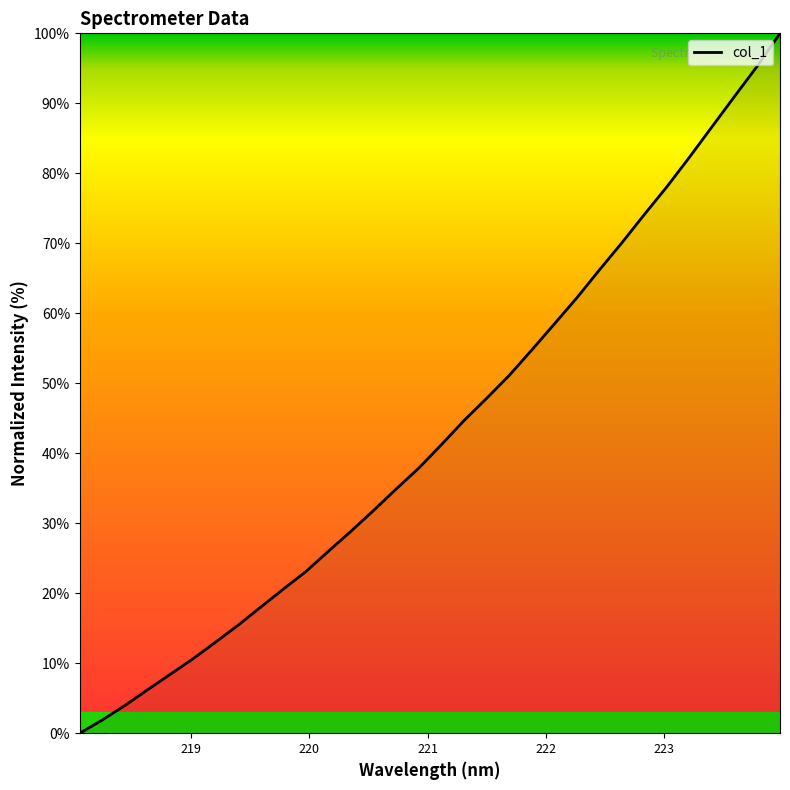

What is the average value?

43.3